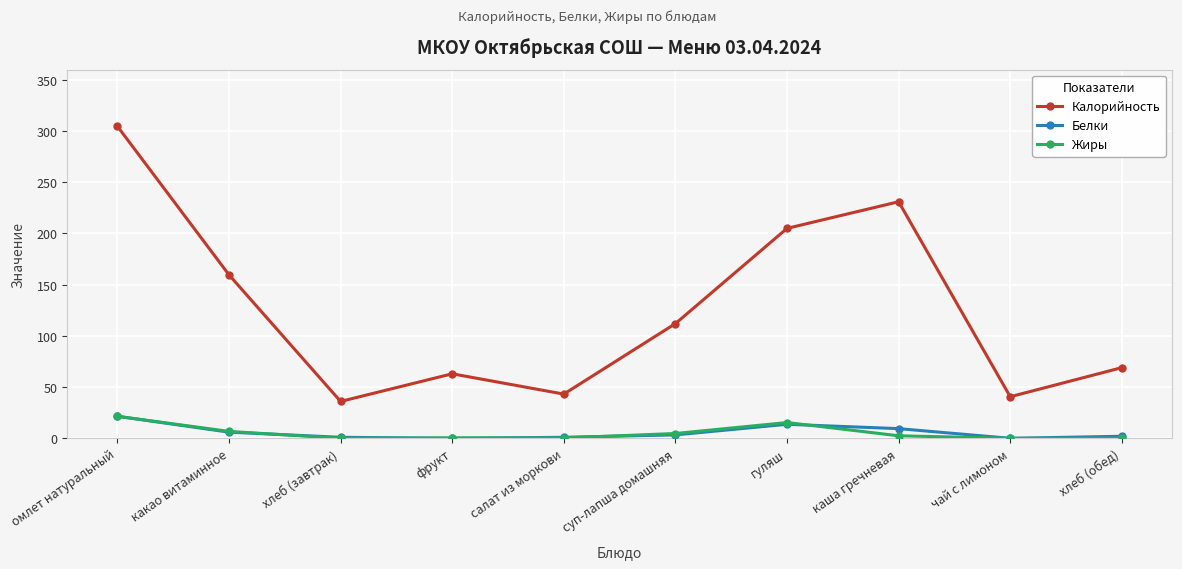

Where is Калорийность nearest to the value 170?

какао витаминное